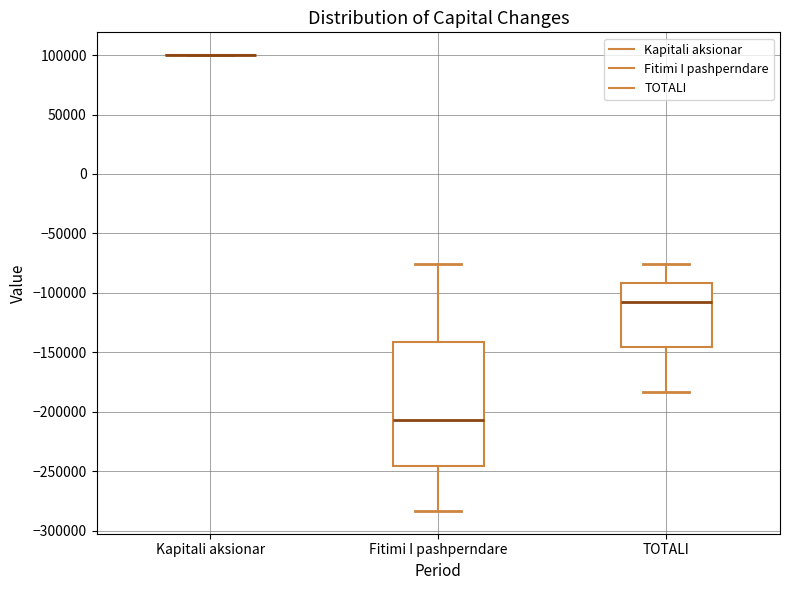

Which box is the tallest, from its lower edge to its upper edge?

Fitimi I pashperndare